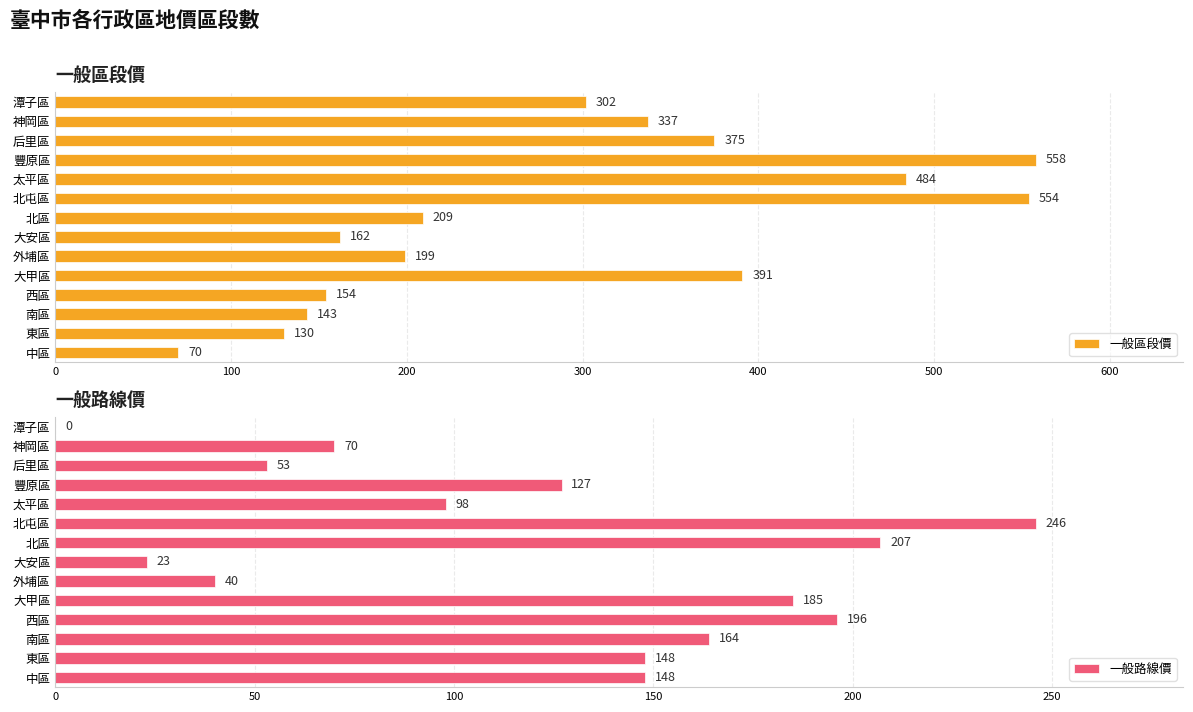

Is it true that 一般路線價 equals 261 at 大甲區?

False